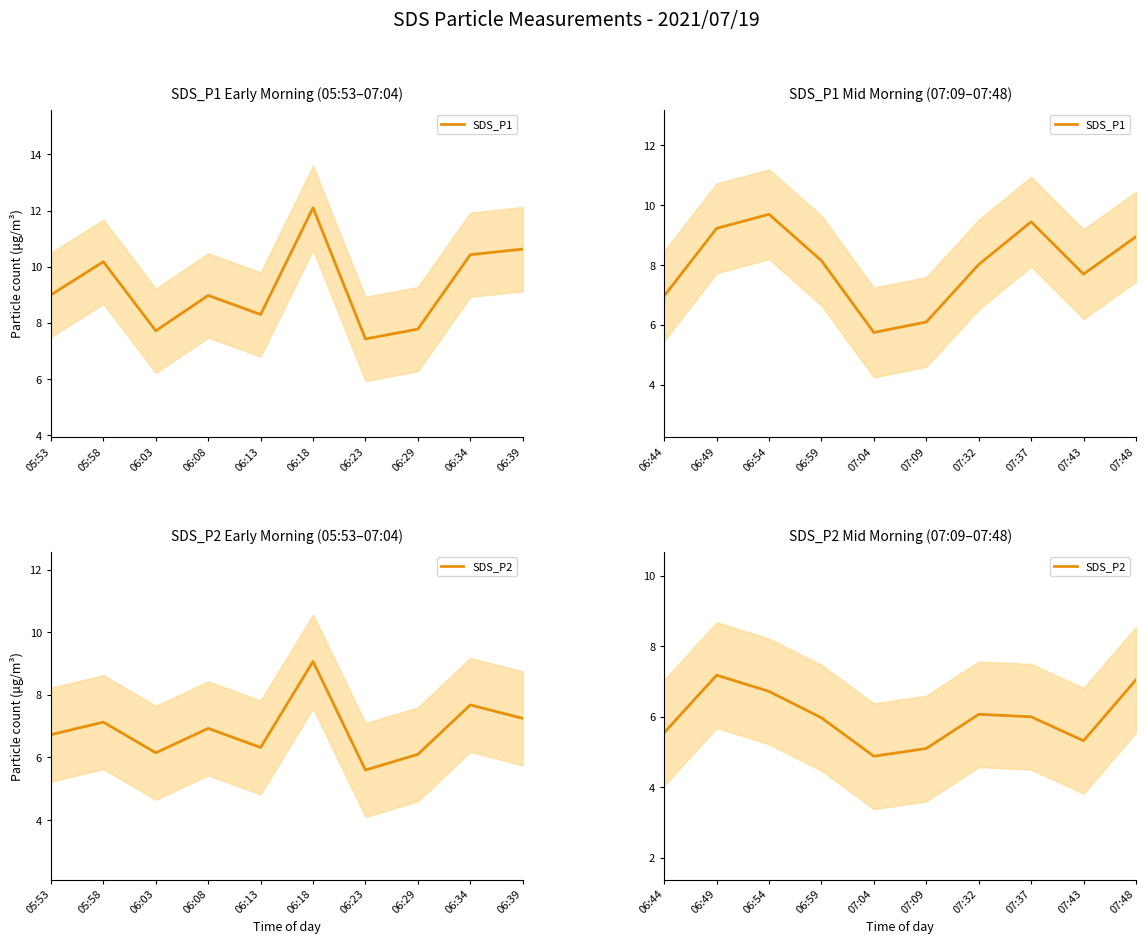

List the series in order of their peak value, lowest first.

SDS_P2, SDS_P1